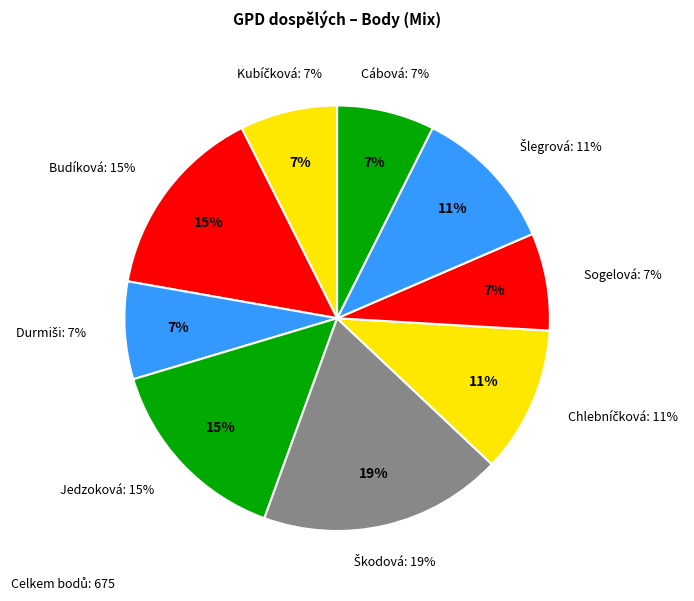

What is the largest slice in the pie chart?

Škodová Simona